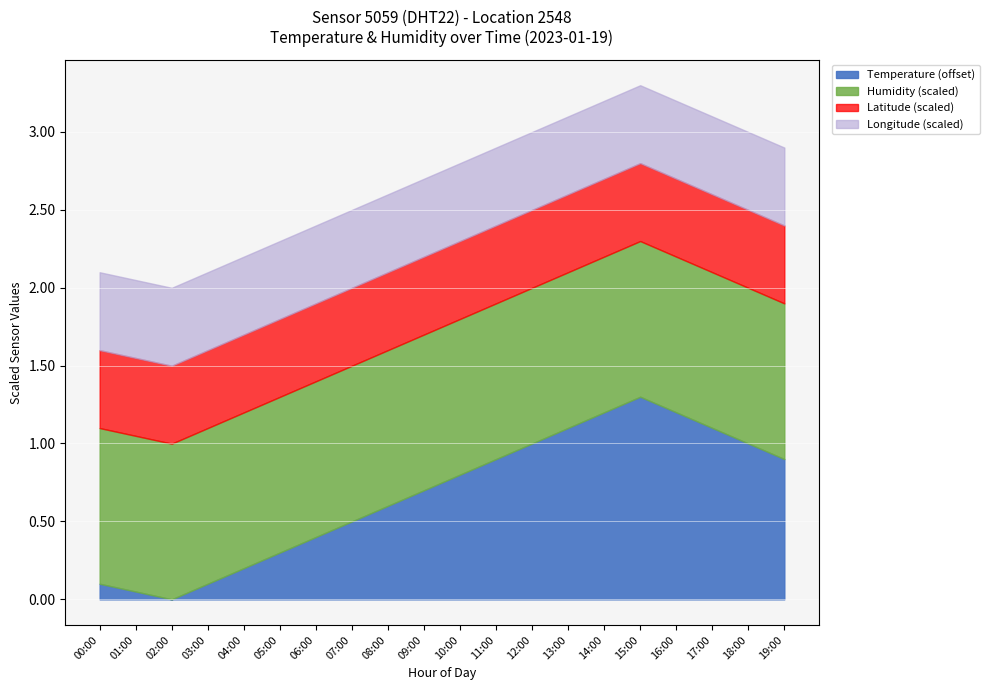

True or false: Humidity has more than 2 points higher than both neighbors.

False